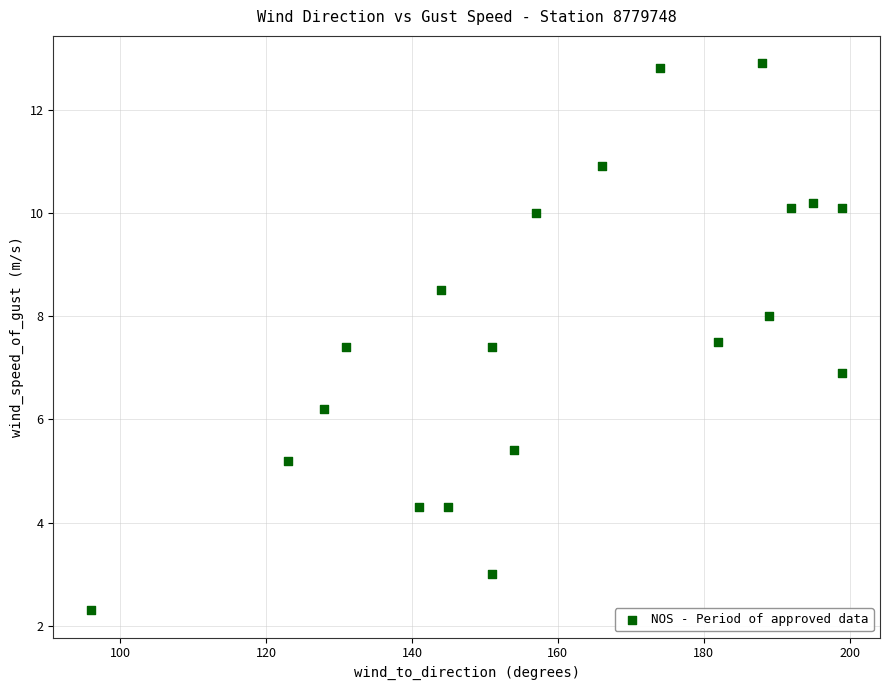

What is the range of Y values (max minus min)?

10.6